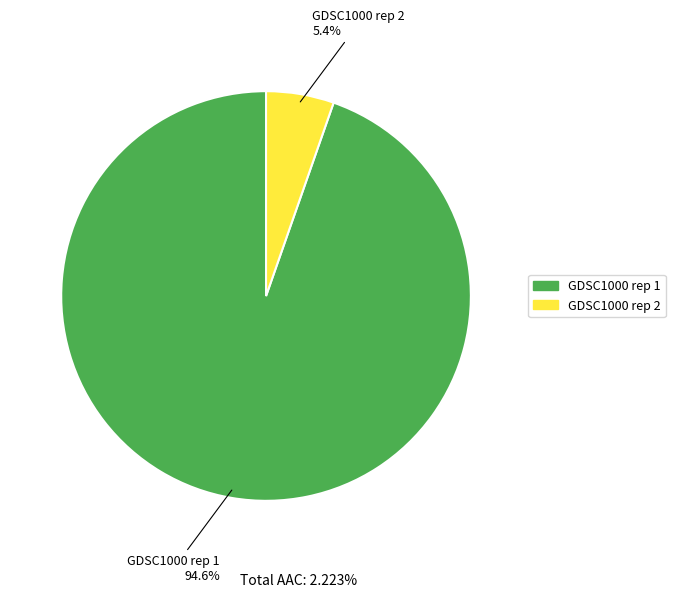

What percentage is NOT represented by GDSC1000 rep 1?

5.4%